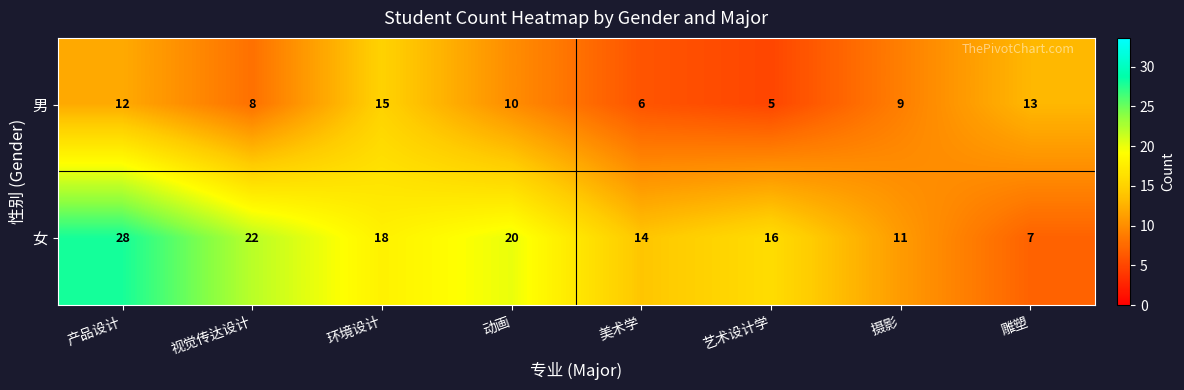

What is the average value of the 男 series?

10